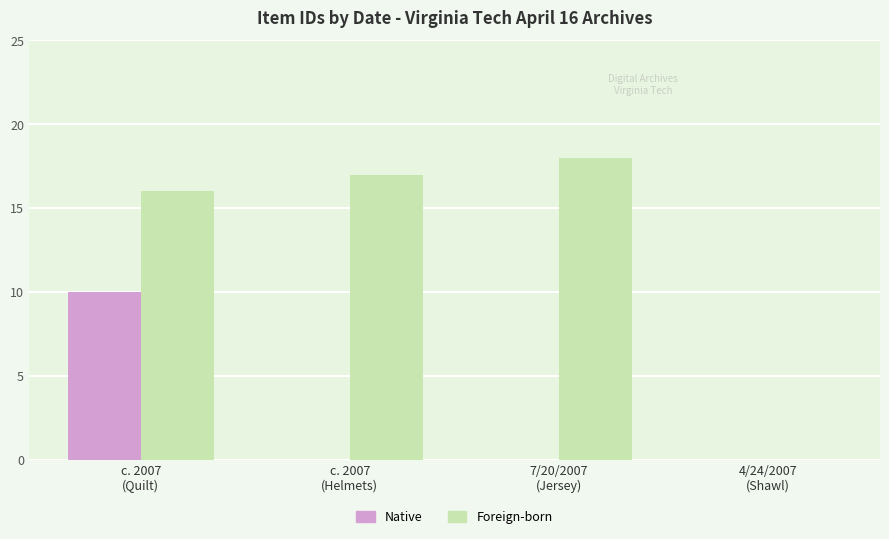

What is the label of the 2nd bar from the right?

7/20/2007
(Jersey)